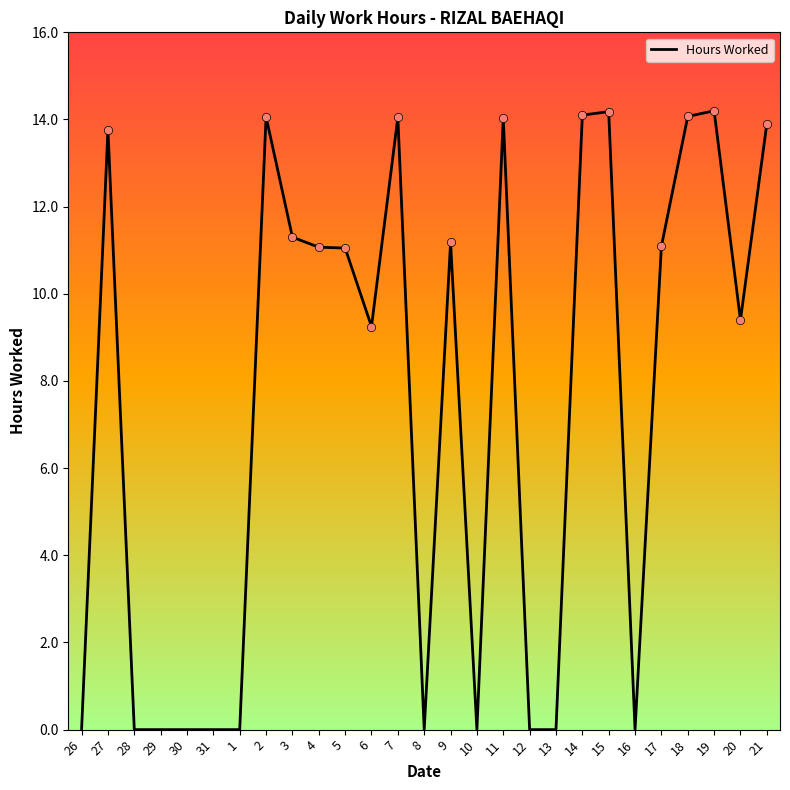

What is the difference between the maximum and minimum values?

14.2